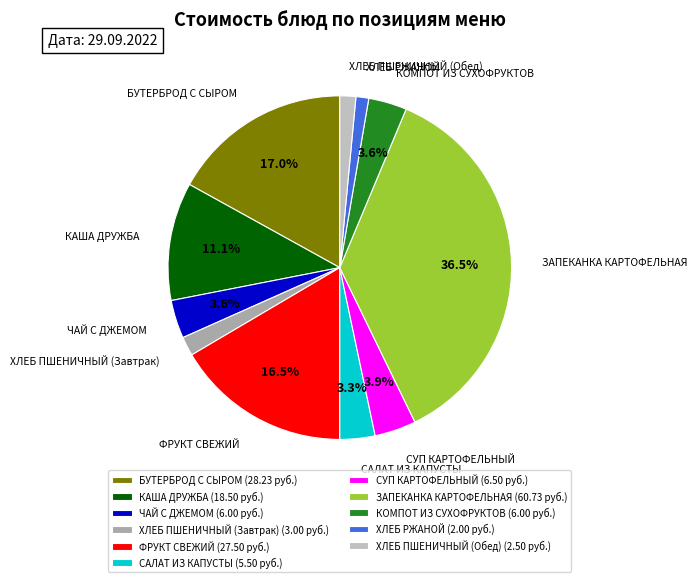

To the nearest percent, what percentage of the pie is ХЛЕБ ПШЕНИЧНЫЙ (Завтрак)?

2%